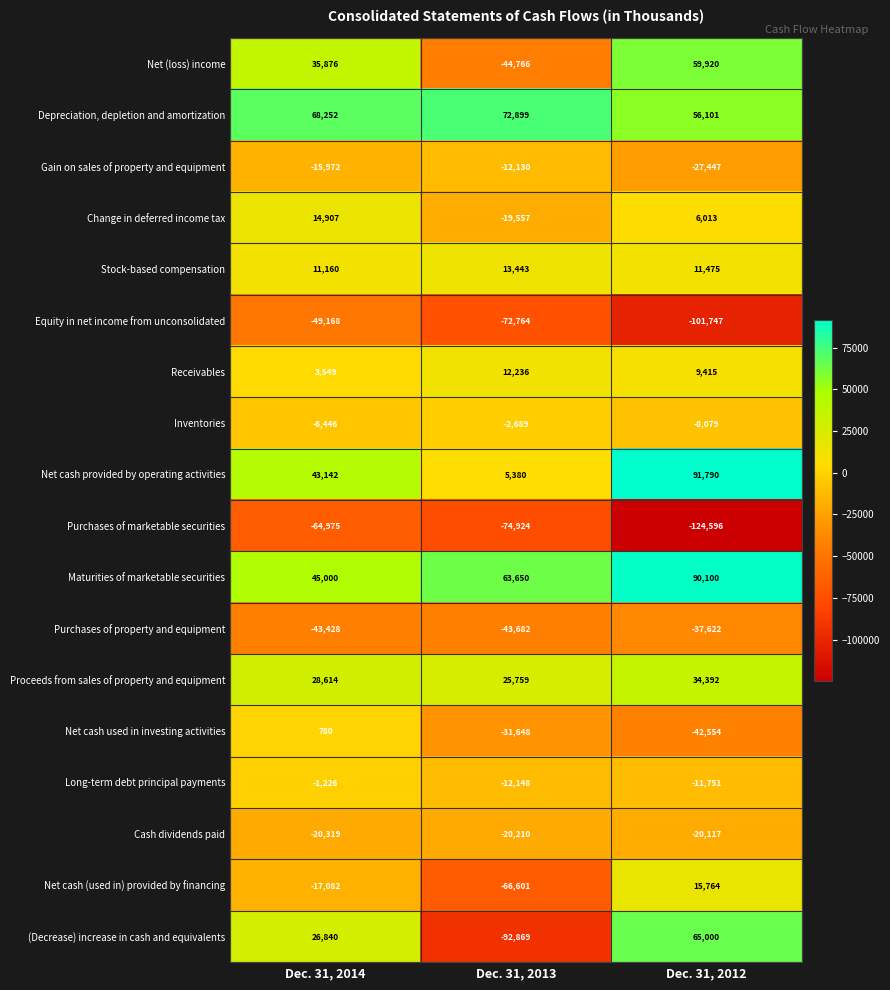

Count the Inventories values in the range -8079 to -2689.

3